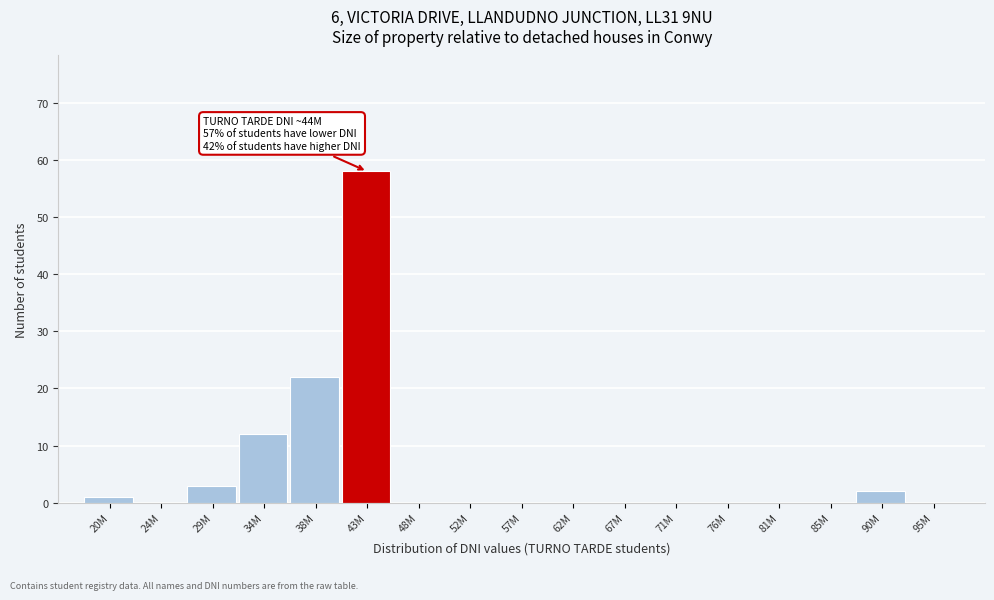

Reading right to left, transcribe all the data shown in this chart.

95M=0	90M=2	85M=0	81M=0	76M=0	71M=0	67M=0	62M=0	57M=0	52M=0	48M=0	43M=58	38M=22	34M=12	29M=3	24M=0	20M=1